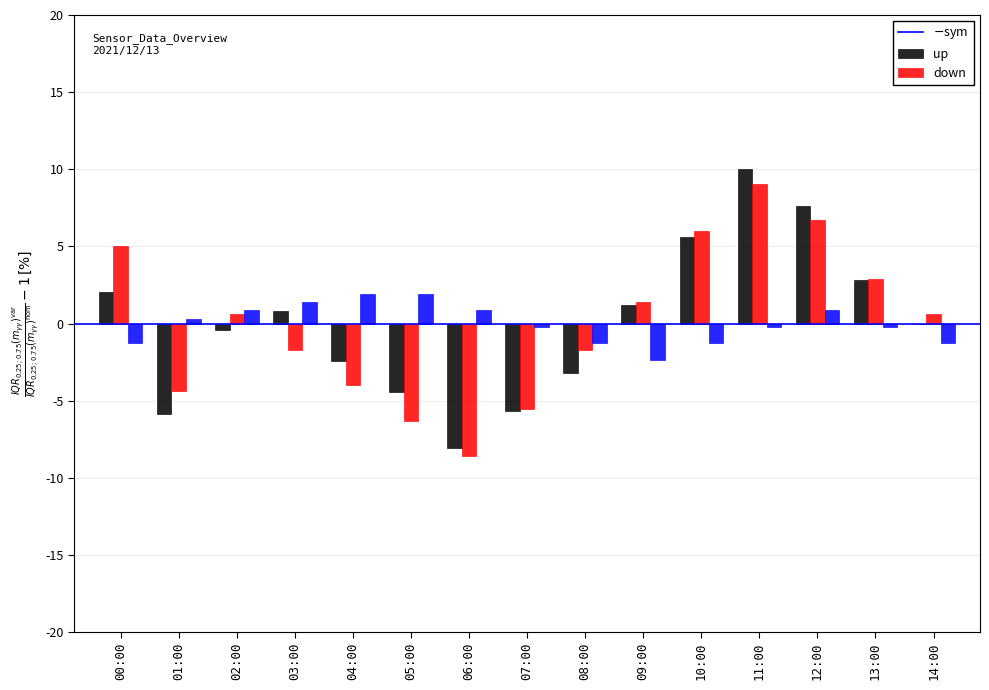

What is the total value across all series at 06:00?

-15.8